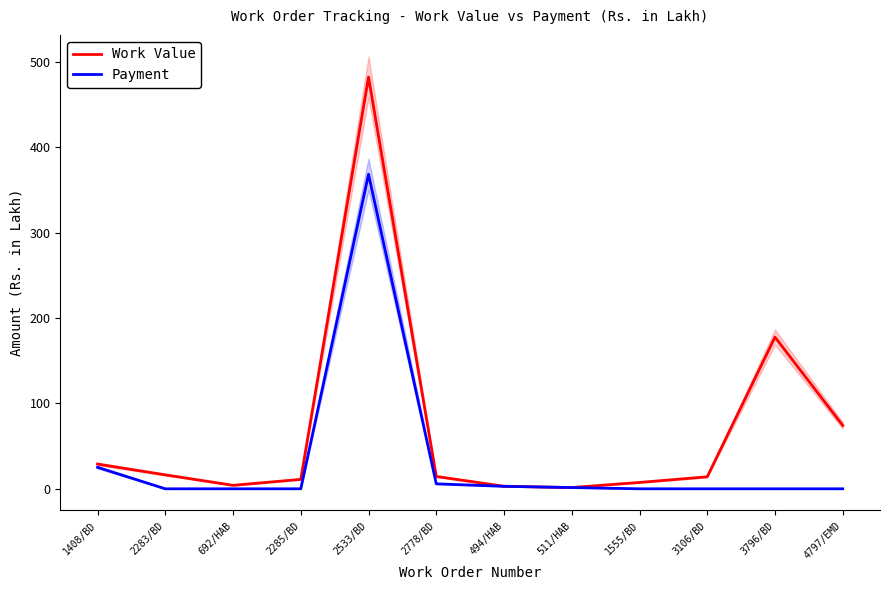

What is the difference between the highest and lowest values at 2778/BD?

8.7